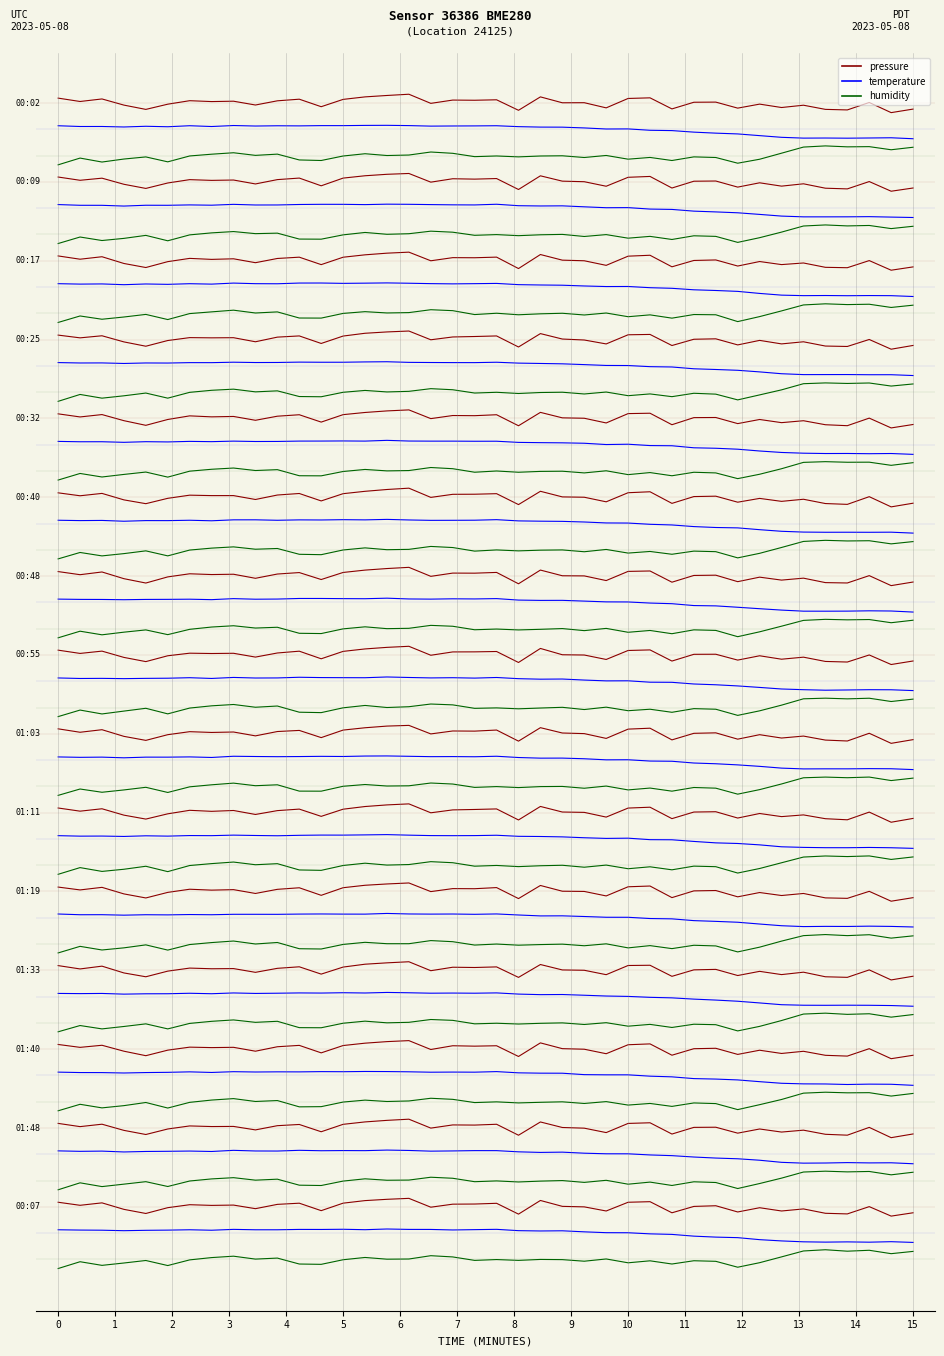

True or false: pressure and humidity intersect in this chart.

False